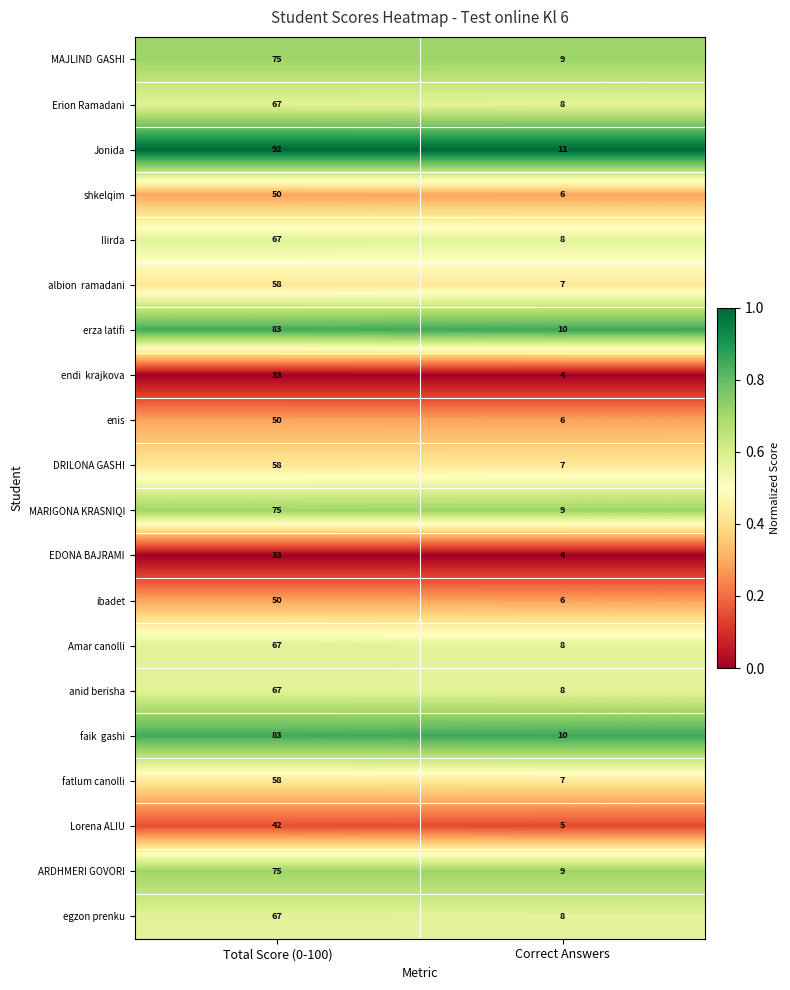

At which category does the chart reach its minimum across all series?

Correct Answers